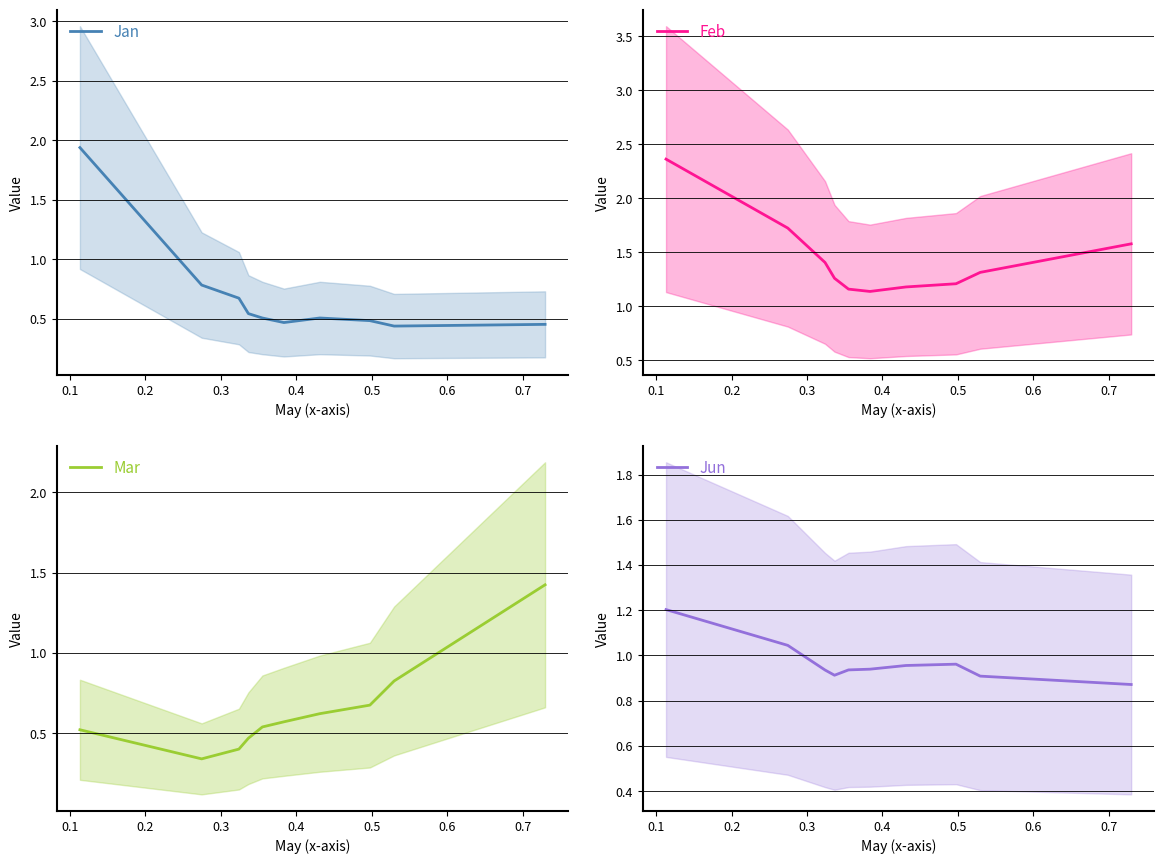

What is the difference between the maximum and minimum values in the Jan series?

1.5